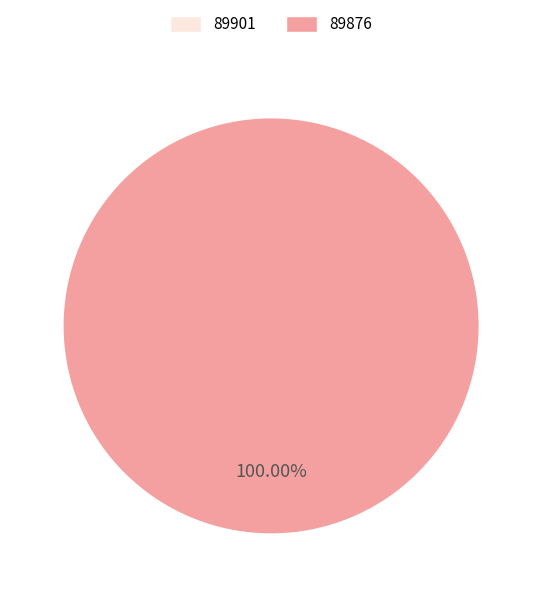

Which category has the biggest portion of the pie?

89876